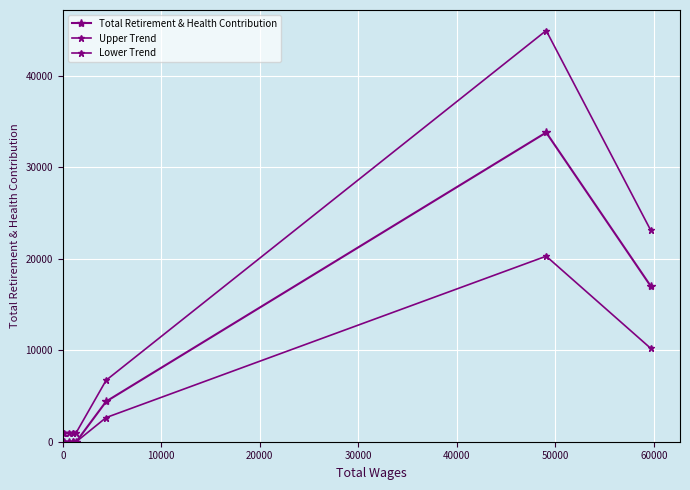

Which series has the largest total across all categories?

Upper Trend